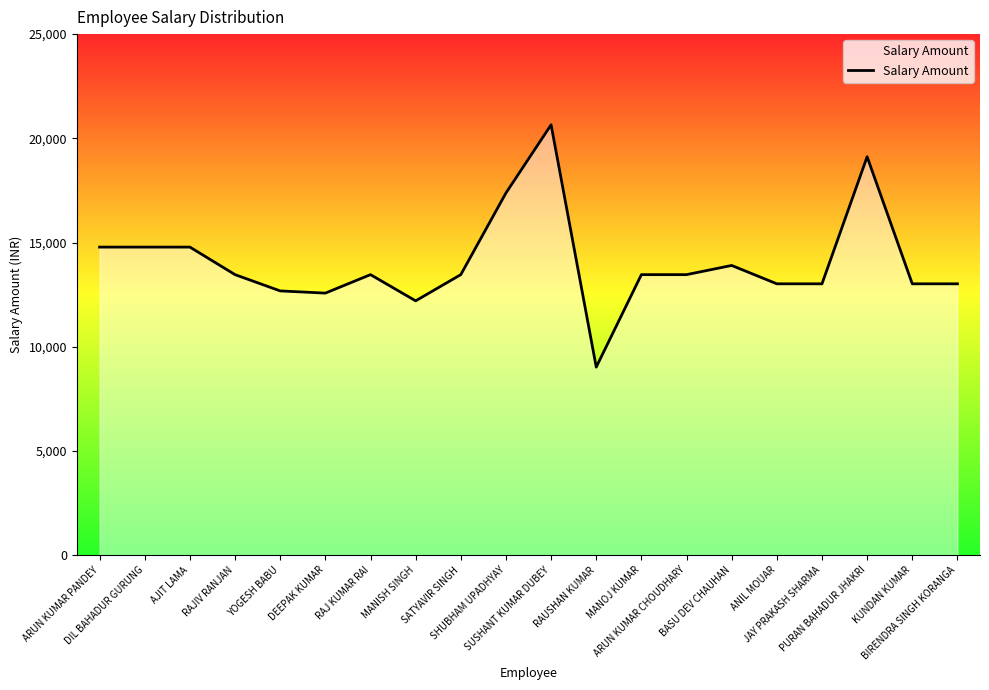

What is the difference between the values at SUSHANT KUMAR DUBEY and DIL BAHADUR GURUNG?

5868.0